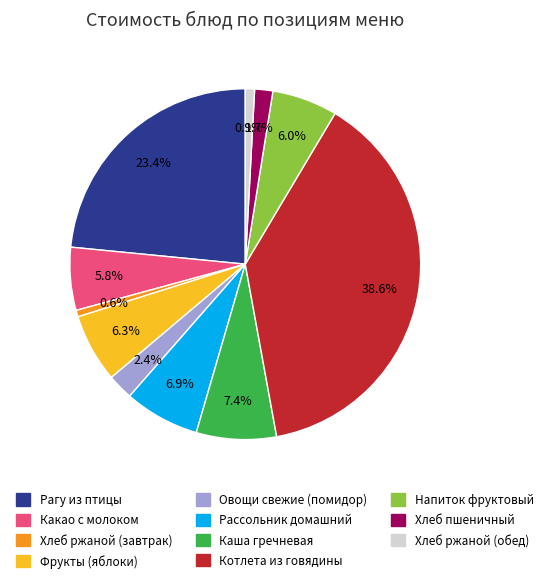

Count the number of slices in the pie.

11